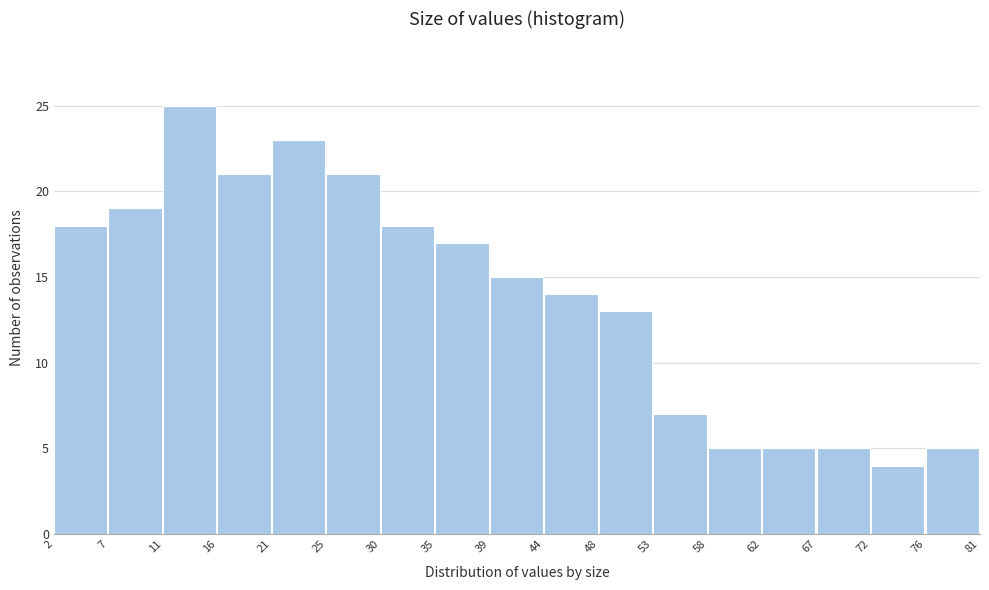

Reading left to right, transcribe this chart: for each bar, give the range it covers on the x-axis and its height. The values are not printed on the chart, so give them approximately, as read against the axis.

2 to 7: 18
7 to 11: 19
11 to 16: 25
16 to 21: 21
21 to 25: 23
25 to 30: 21
30 to 35: 18
35 to 39: 17
39 to 44: 15
44 to 48: 14
48 to 53: 13
53 to 58: 7
58 to 62: 5
62 to 67: 5
67 to 72: 5
72 to 76: 4
76 to 81: 5